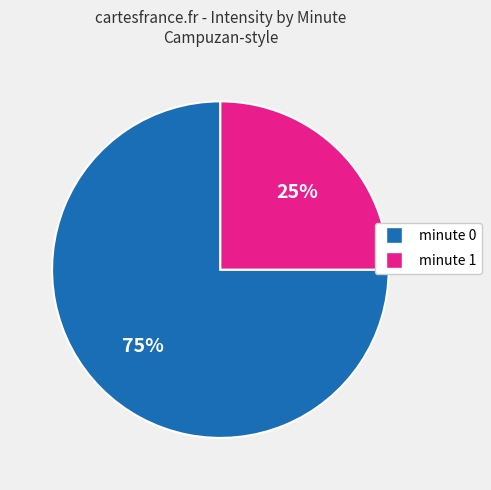

Which slice is the largest?

minute 0